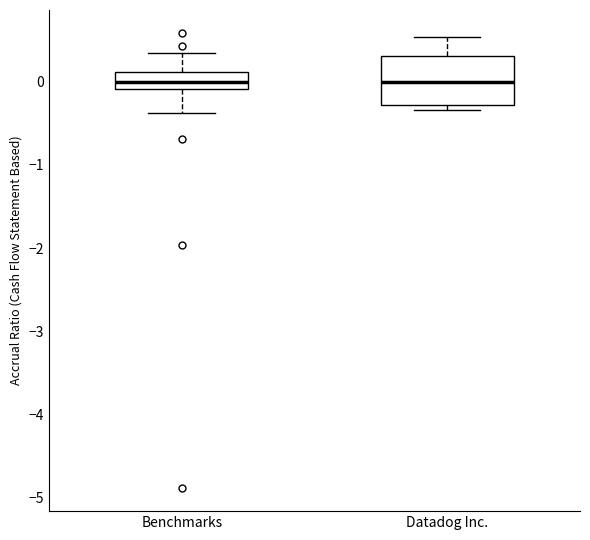

Reading left to right, transcribe this box plot: for each box, give where its median line is, the range the box spans, and where its two whiskers end, as read against the y-axis. The values are not printed on the chart, so give them approximately, as read against the axis.

Benchmarks: median 0.0, box -0.1 to 0.1, whiskers -0.4 to 0.3
Datadog Inc.: median 0.0, box -0.3 to 0.3, whiskers -0.3 (just below the box's lower edge) to 0.5